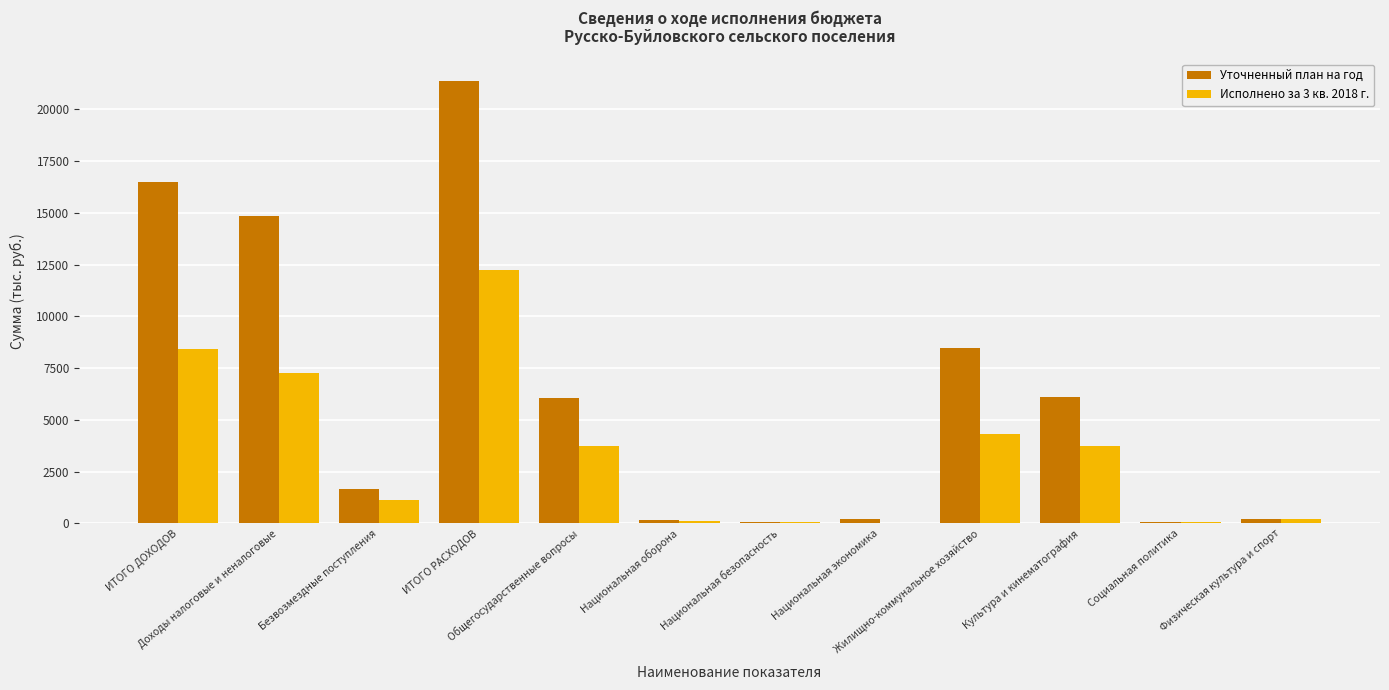

Which series has the largest total across all categories?

Уточненный план на год